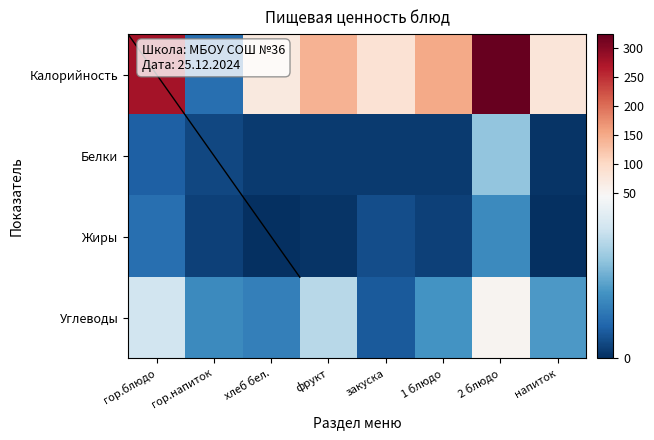

What is the total value across all series at гор.напиток?

34